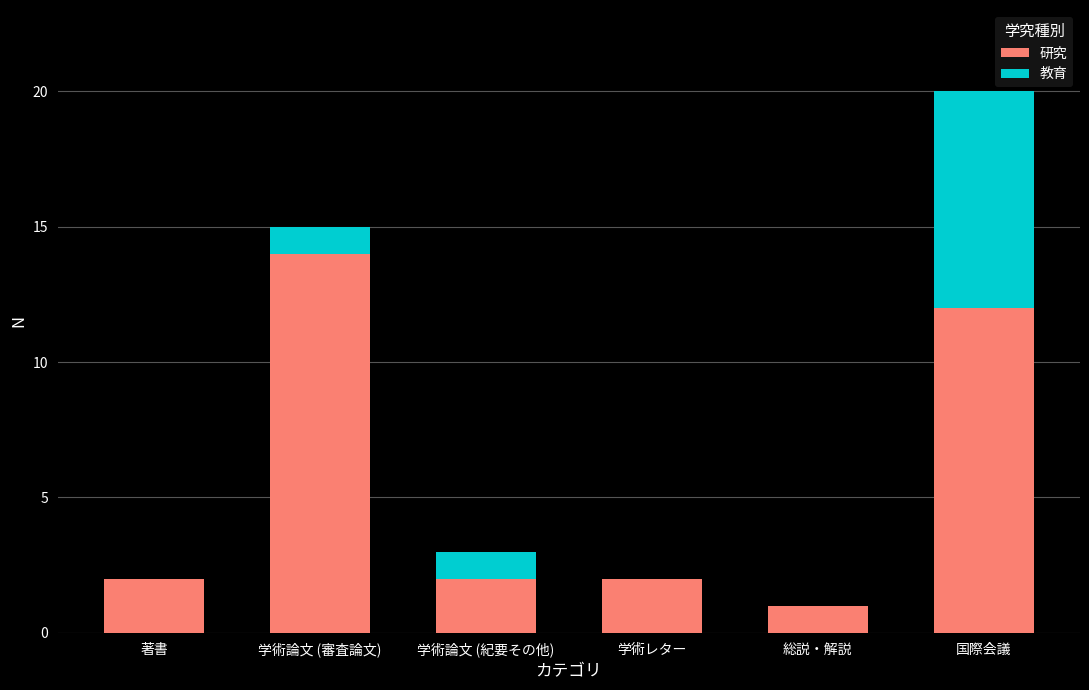

At which label does 研究 reach its peak?

学術論文 (審査論文)